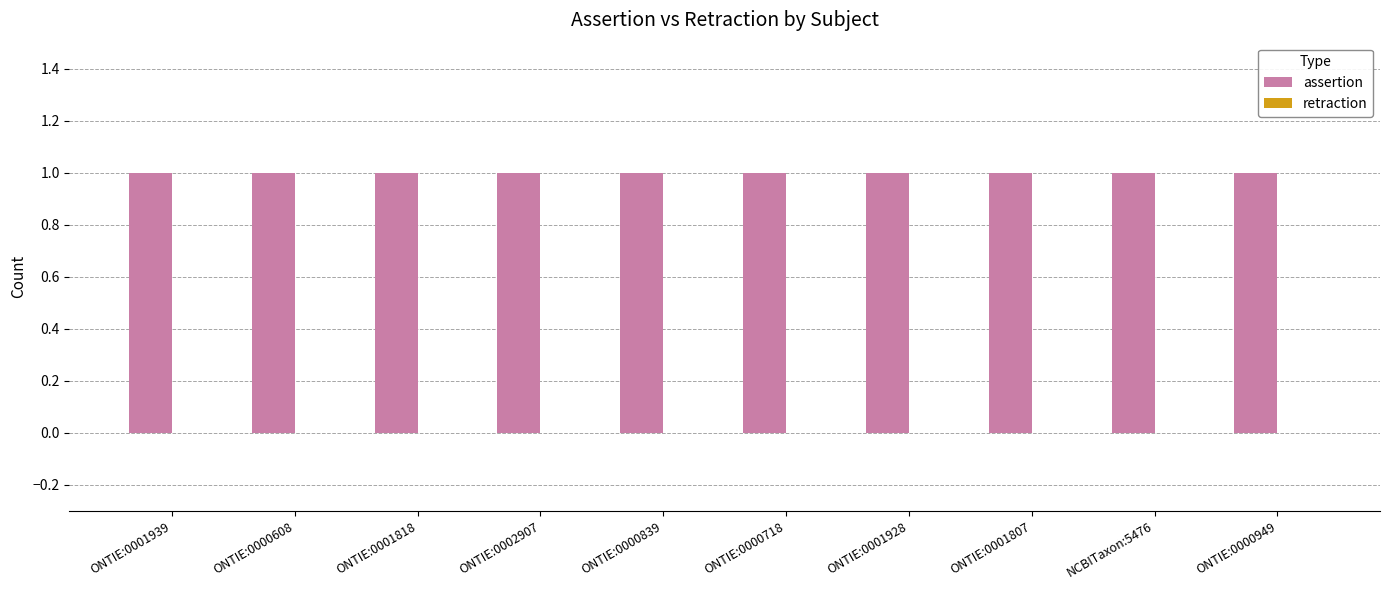

What are all the series names shown in the legend?

assertion, retraction